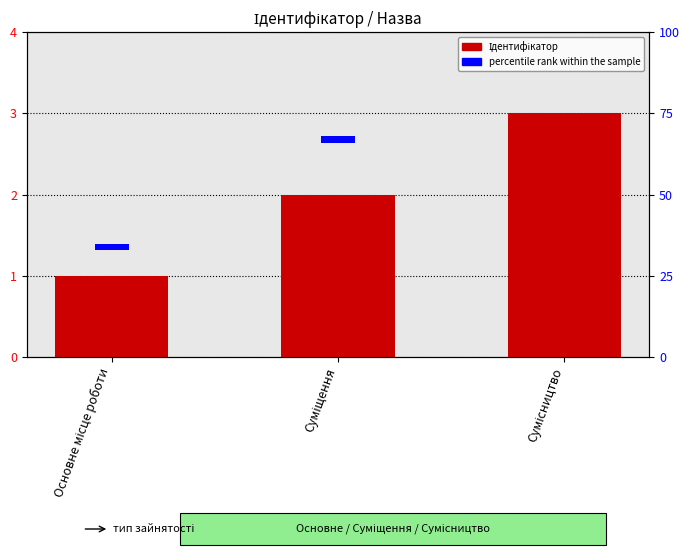

Is it true that percentile rank within the sample equals 3 at Сумісництво?

False